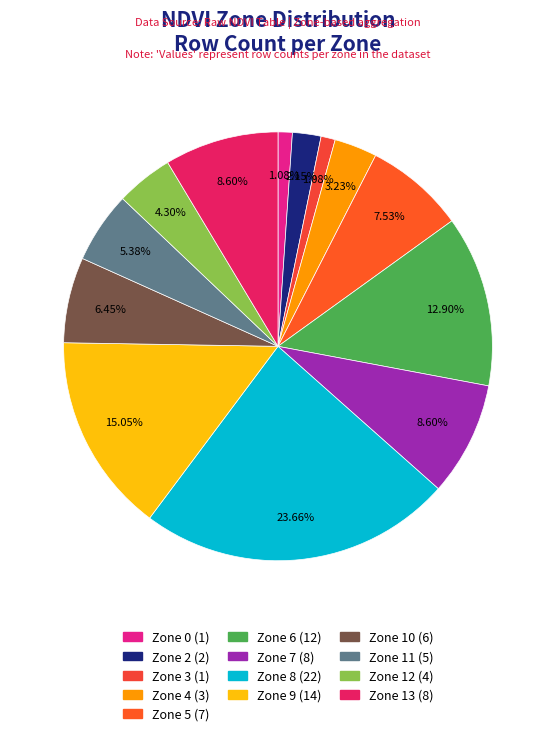

To the nearest percent, what is the average slice percentage?

8%